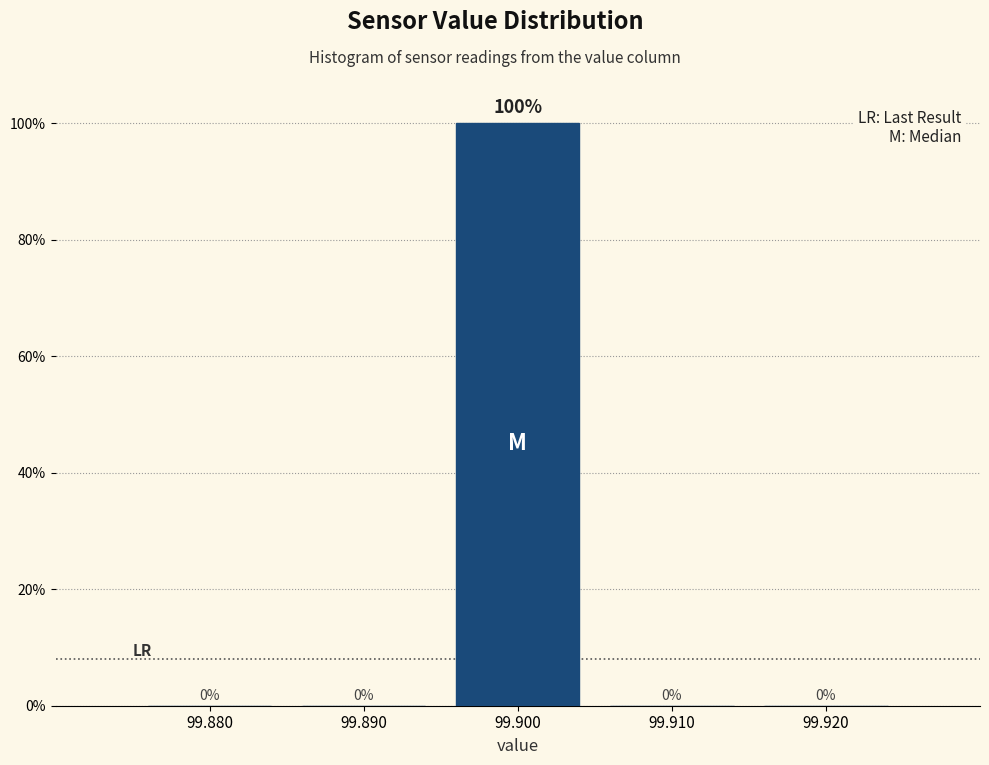

Reading left to right, transcribe all the data shown in this chart.

99.880=0	99.890=0	99.900=100	99.910=0	99.920=0